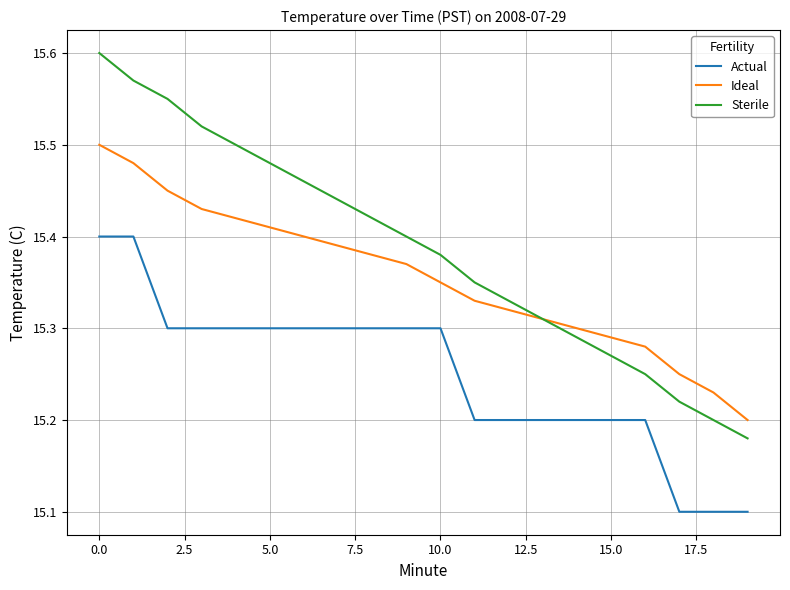

Which series has the widest spread of values?

Sterile